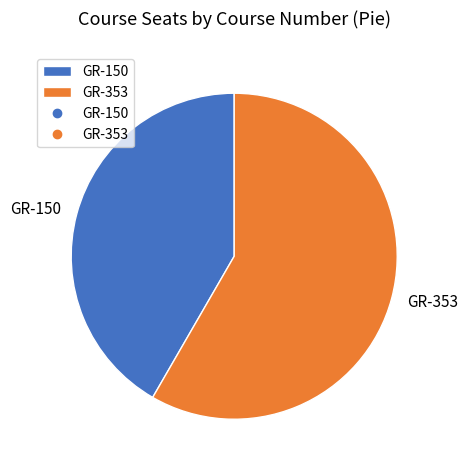

Does any single category account for the majority?

Yes